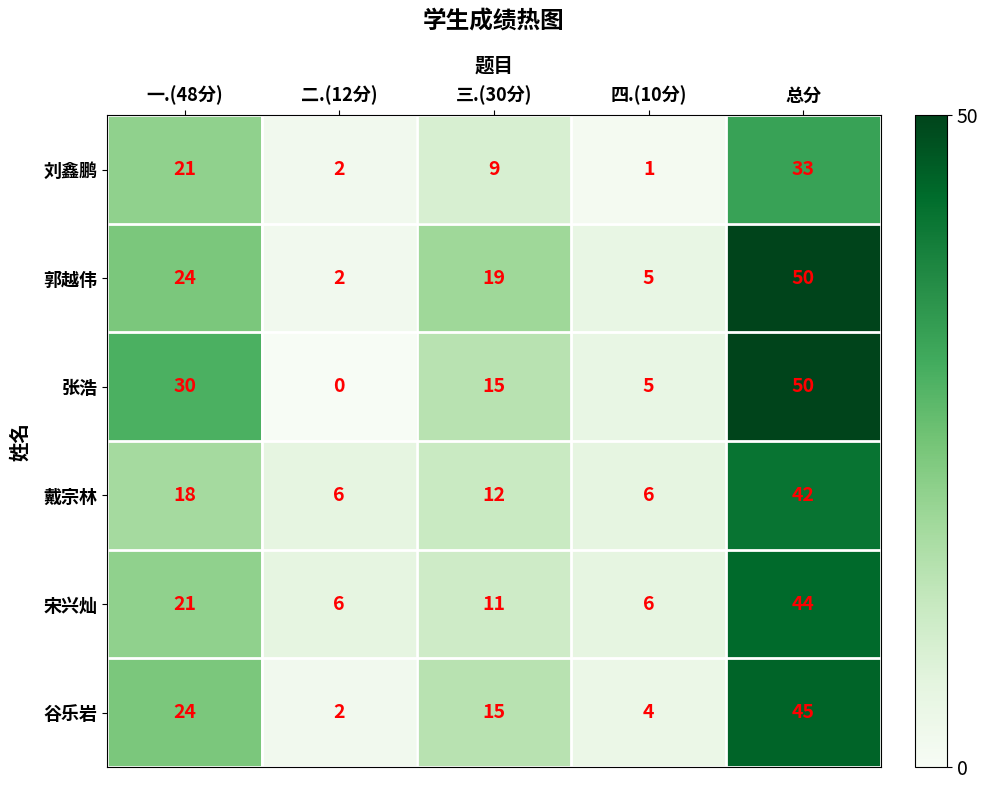

The 郭越伟 series shows 50 at 总分. True or false?

True